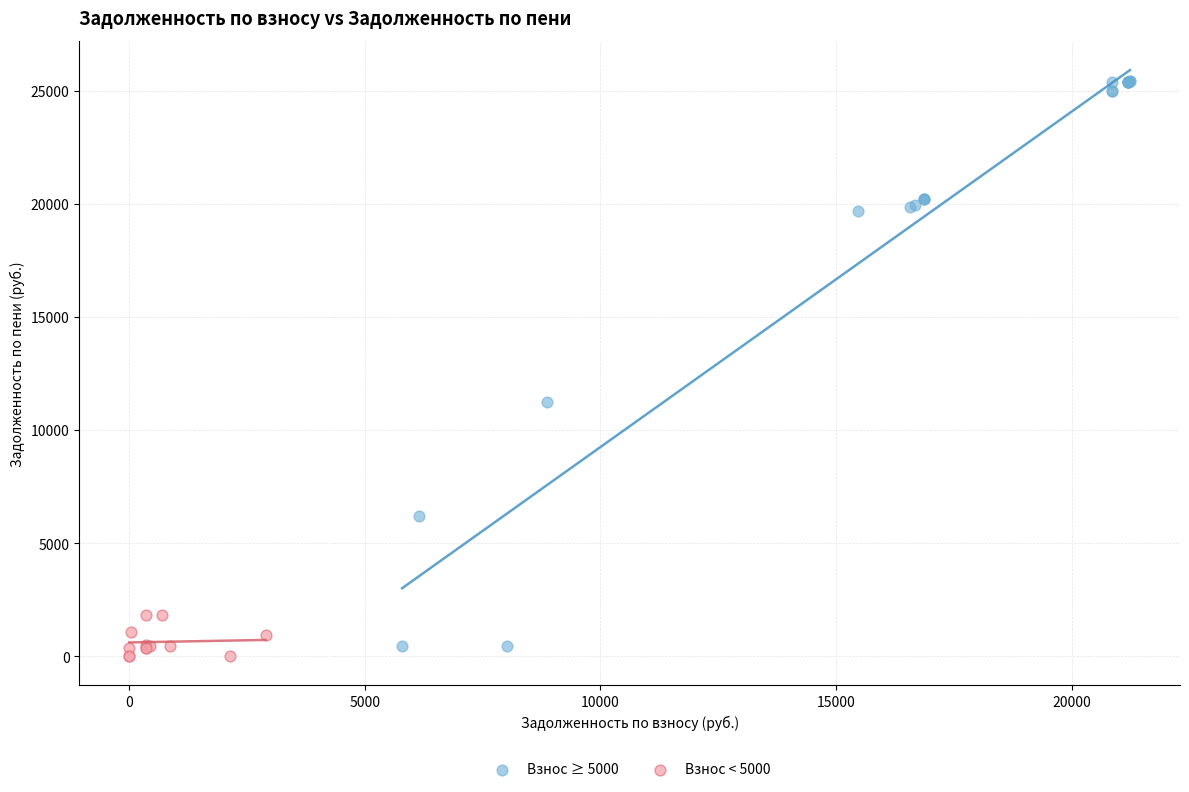

Which series contains the lowest Y value?

Взнос < 5000